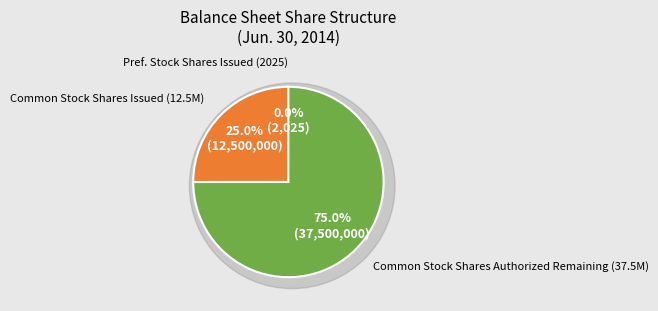

What portion of the pie excludes Series A preferred convertible stock, shares issued?

100.0%